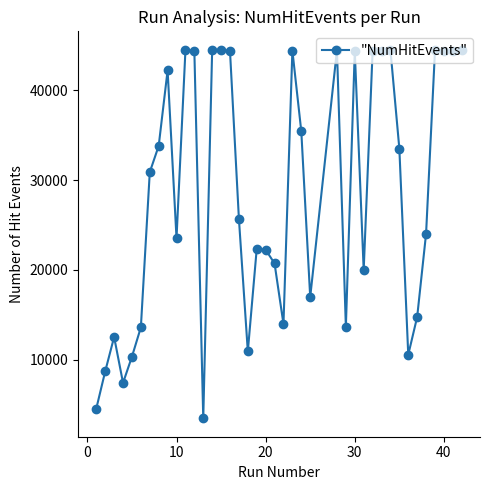

What is the sum of all values?

1142497